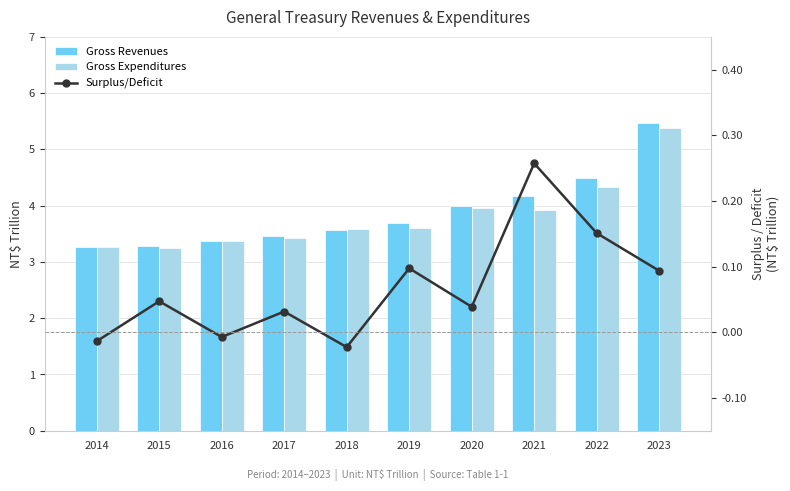

What is the sum of the Gross Expenditures values at 2022 and 2018?

7.9